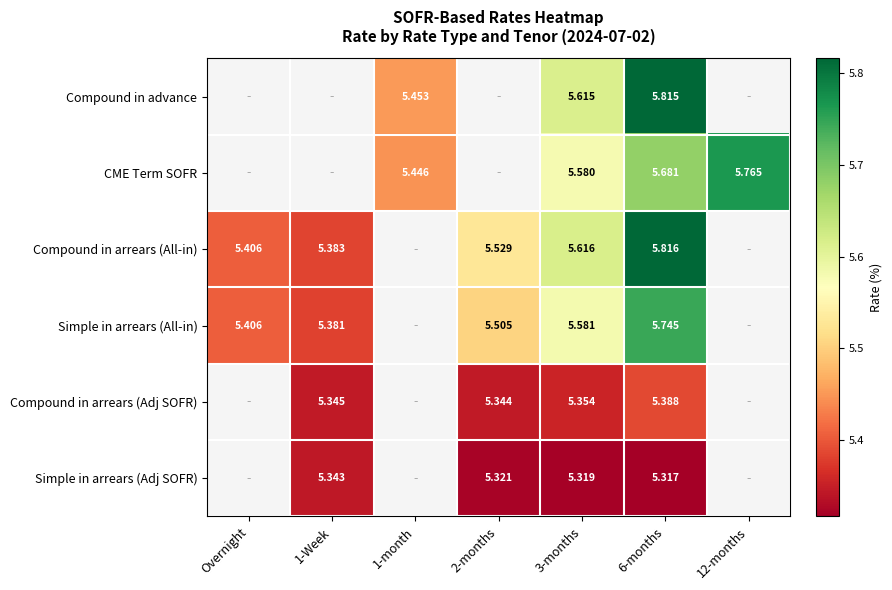

Rank the series at 3-months from lowest to highest value.

Simple in arrears (Adj SOFR), Compound in arrears (Adj SOFR), CME Term SOFR, Simple in arrears (All-in), Compound in advance, Compound in arrears (All-in)